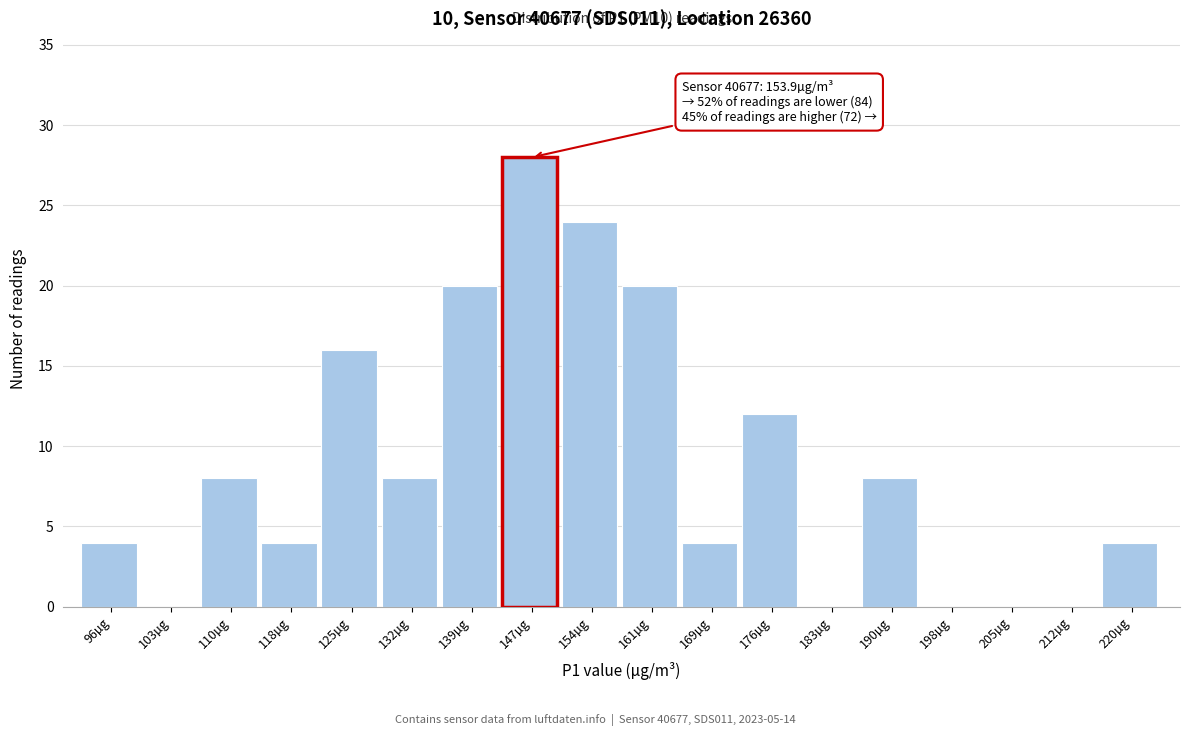

What is the ratio of the value at 154µg to the value at 220µg?

6.0